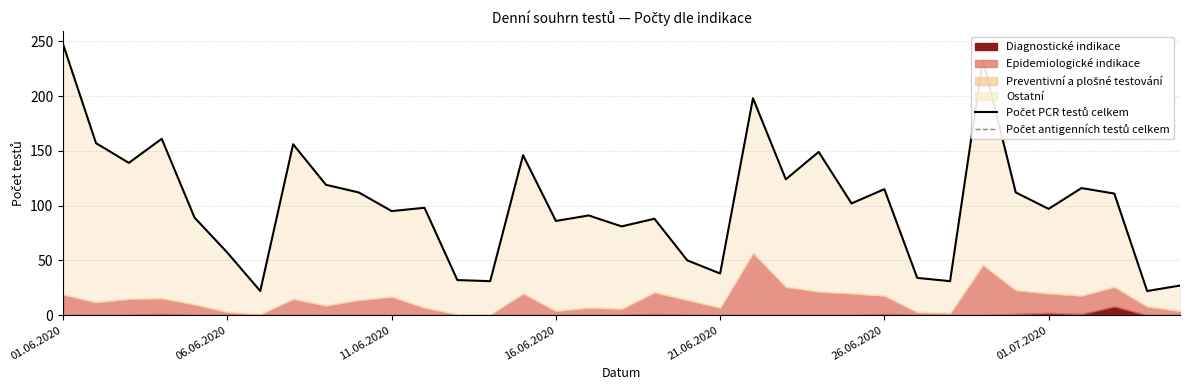

Reading right to left, list all the values displayed in this chart.

Počet PCR testů celkem: 27	22	111	116	97	112	233	31	34	115	102	149	124	198	38	50	88	81	91	86	146	31	32	98	95	112	119	156	22	57	89	161	139	157	247
Počet antigenních testů celkem: 0	0	0	0	0	0	0	0	0	0	0	0	0	0	0	0	0	0	0	0	0	0	0	0	0	0	0	0	0	0	0	0	0	0	0